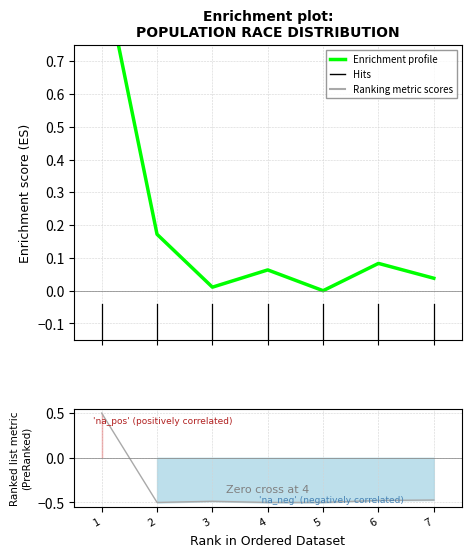

True or false: National and Minnesota cross at least once.

False